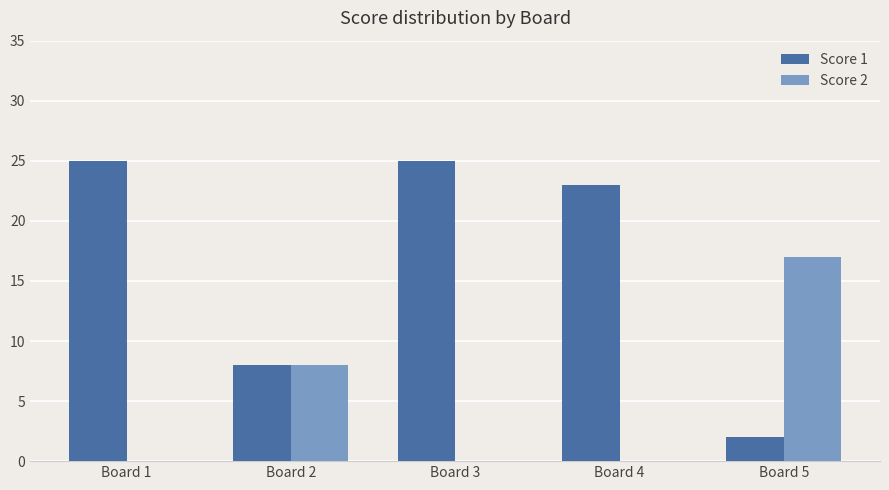

Which category has the highest value in the Score 2 series?

Board 5